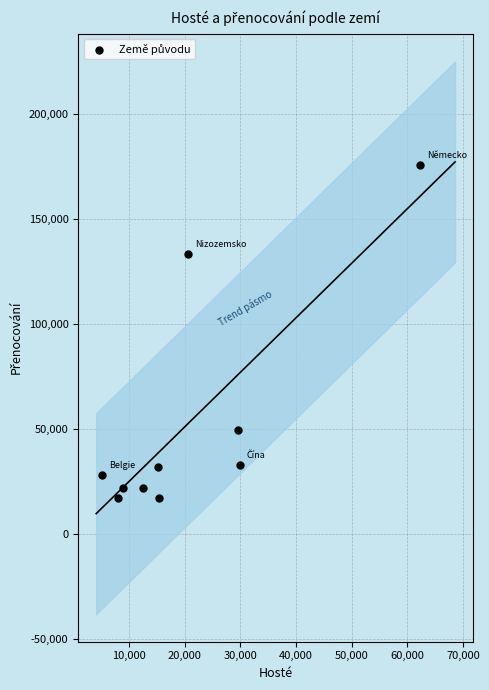

What Y value in the scatter plot is closest to 96177?

132996